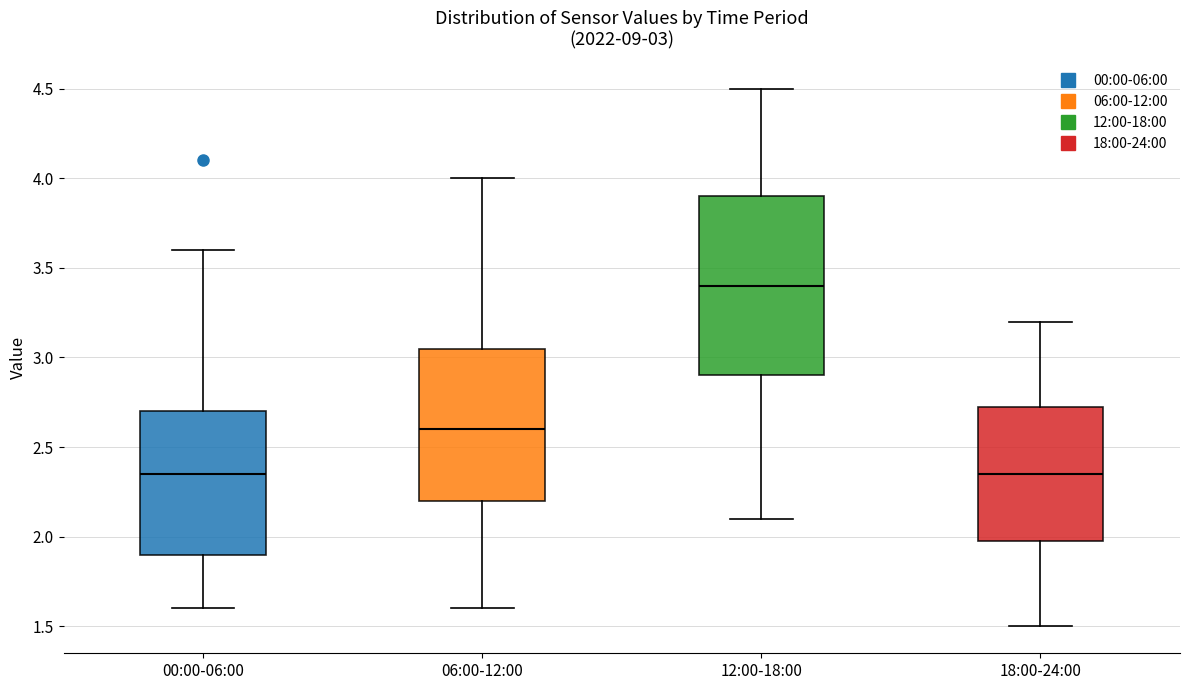

Comparing the boxes themselves (not the whiskers), which one is the tallest?

12:00-18:00